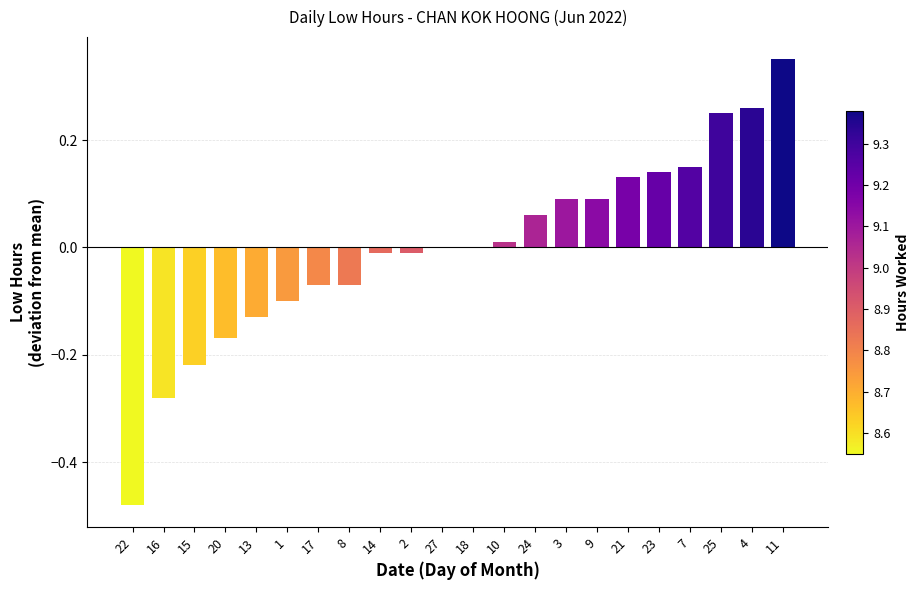

Which has a higher value, 13 or 11?

11